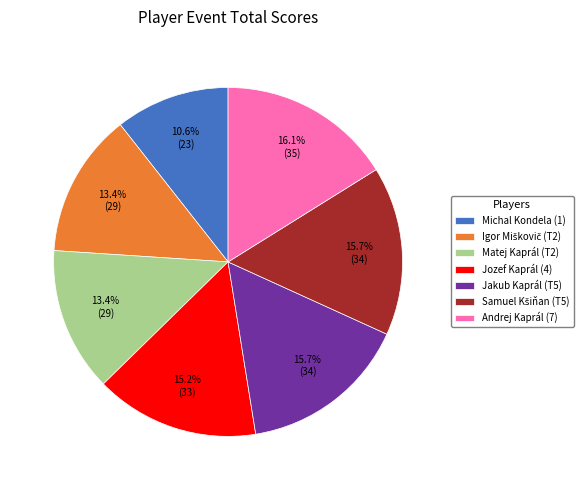

What is the ratio of the value at Michal Kondela (1) to the value at Andrej Kaprál (7)?

0.7